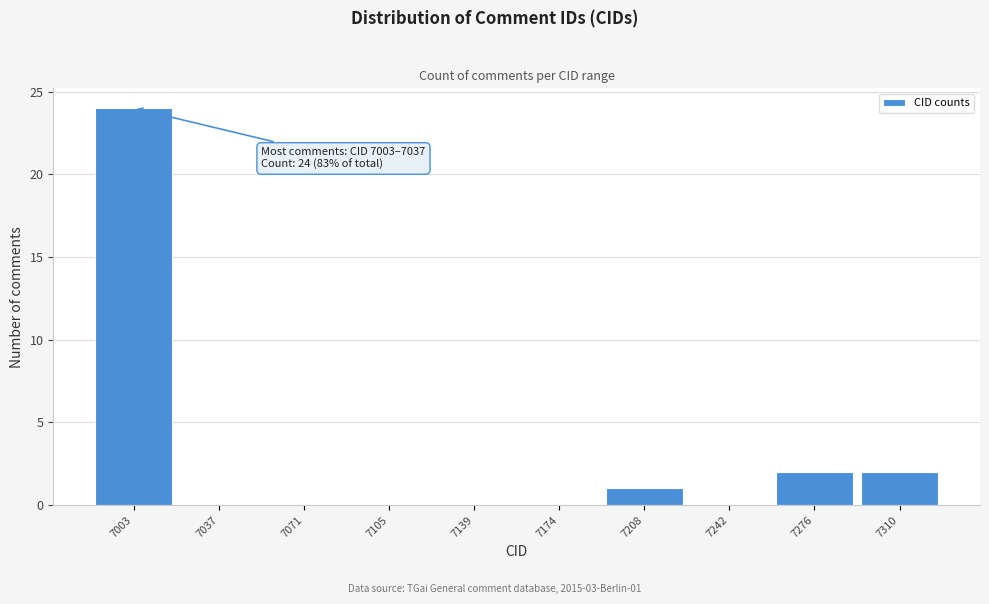

Reading right to left, extract all data points from this chart.

7310=2	7276=2	7242=0	7208=1	7174=0	7139=0	7105=0	7071=0	7037=0	7003=24